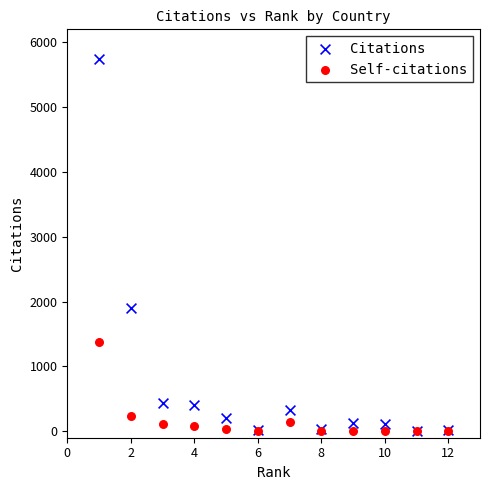

Across all series, what Y value is closest to 2870?

1901